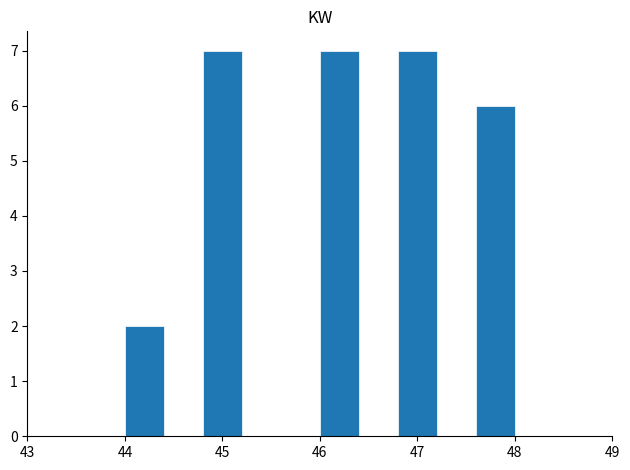

Reading left to right, list every bar in this chart as the range it spans on the x-axis followed by its height. The values are not printed on the chart, so give them approximately, as read against the axis.

44.0 to 44.4: 2
44.4 to 44.8: 0
44.8 to 45.2: 7
45.2 to 45.6: 0
45.6 to 46.0: 0
46.0 to 46.4: 7
46.4 to 46.8: 0
46.8 to 47.2: 7
47.2 to 47.6: 0
47.6 to 48.0: 6